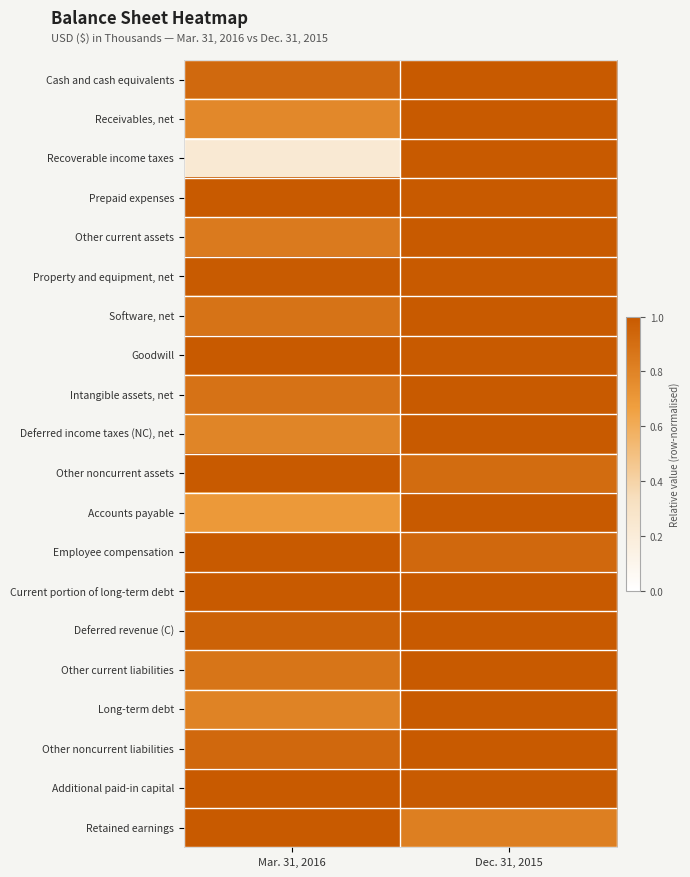

Which series has the largest range (max minus min)?

Recoverable income taxes